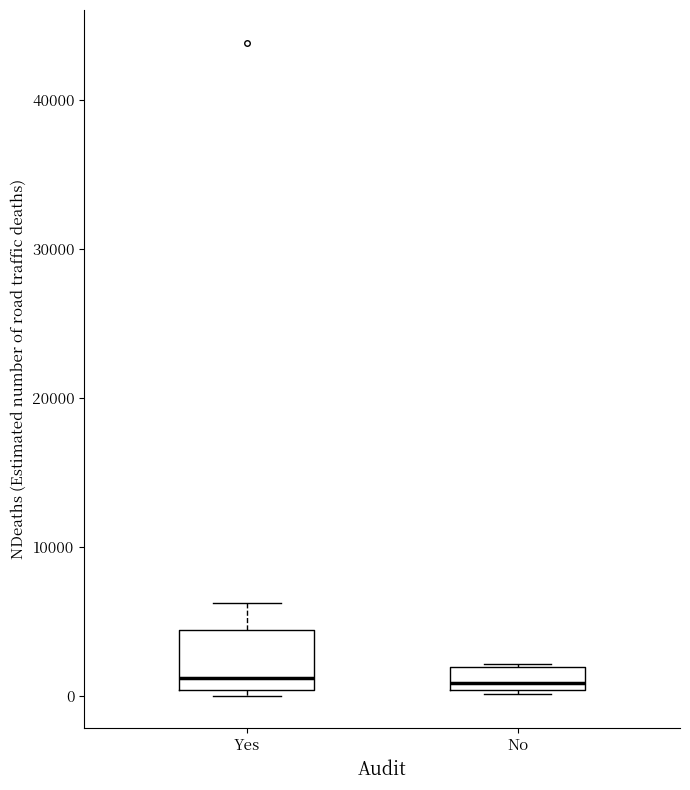

Where is the upper edge of the box for No on the y-axis? The values are not printed on the chart, so give them approximately, as read against the axis.

2000